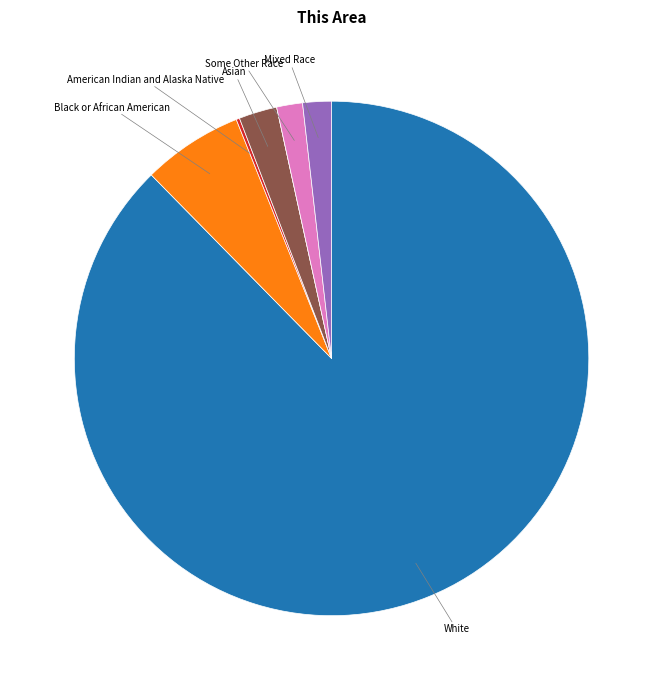

Is there a majority slice in this chart?

Yes